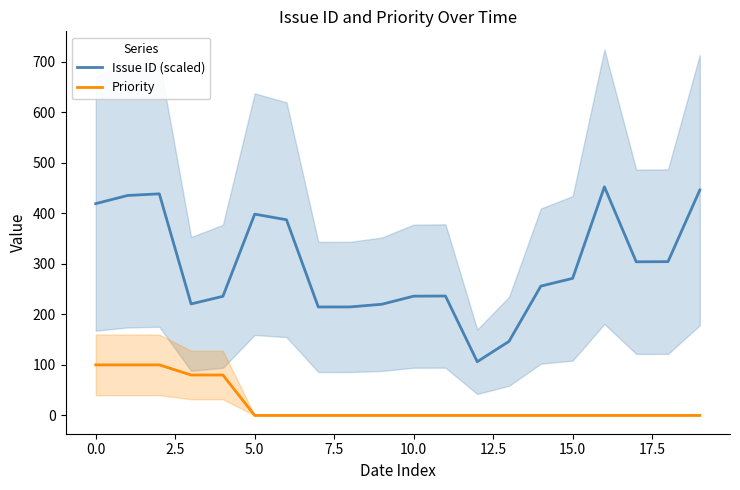

Reading left to right, what are all the values shown in this chart?

Issue ID (scaled): 419.1	435.2	438.5	220.6	235.7	398.3	387.2	214.6	214.7	220.0	236.0	236.3	106.3	146.6	255.9	271.2	452.4	304.0	304.3	445.9
Priority: 100.0	100.0	100.0	80.0	80.0	0.0	0.0	0.0	0.0	0.0	0.0	0.0	0.0	0.0	0.0	0.0	0.0	0.0	0.0	0.0